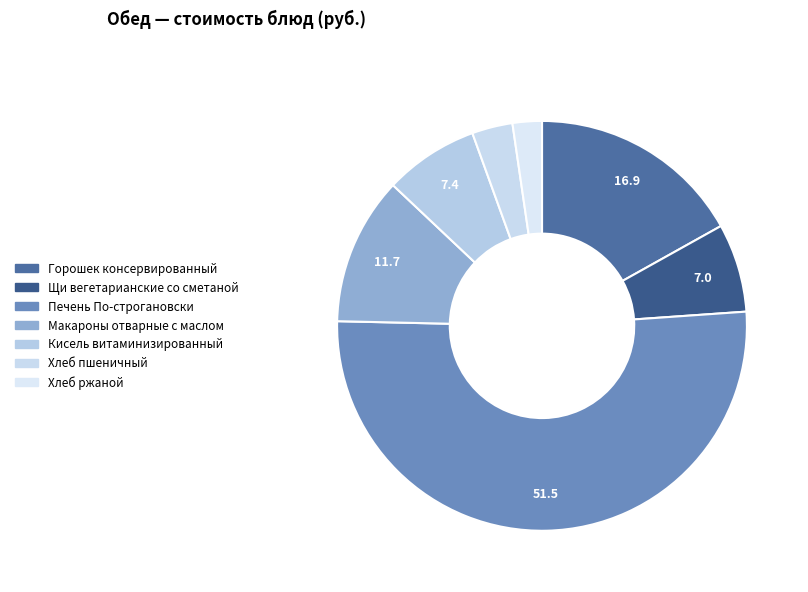

Which category accounts for the majority?

Печень По-строгановски